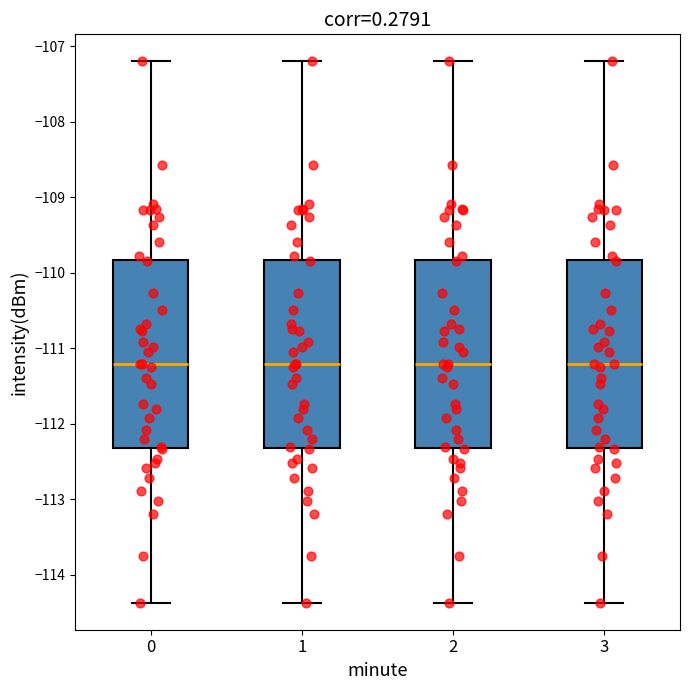

Reading left to right, read every box against the y-axis: the position of its median line, the range the box covers, and the ends of its whiskers. The values are not printed on the chart, so give them approximately, as read against the axis.

0: median -111.2, box -112.3 to -109.8, whiskers -114.4 to -107.2
1: median -111.2, box -112.3 to -109.8, whiskers -114.4 to -107.2
2: median -111.2, box -112.3 to -109.8, whiskers -114.4 to -107.2
3: median -111.2, box -112.3 to -109.8, whiskers -114.4 to -107.2